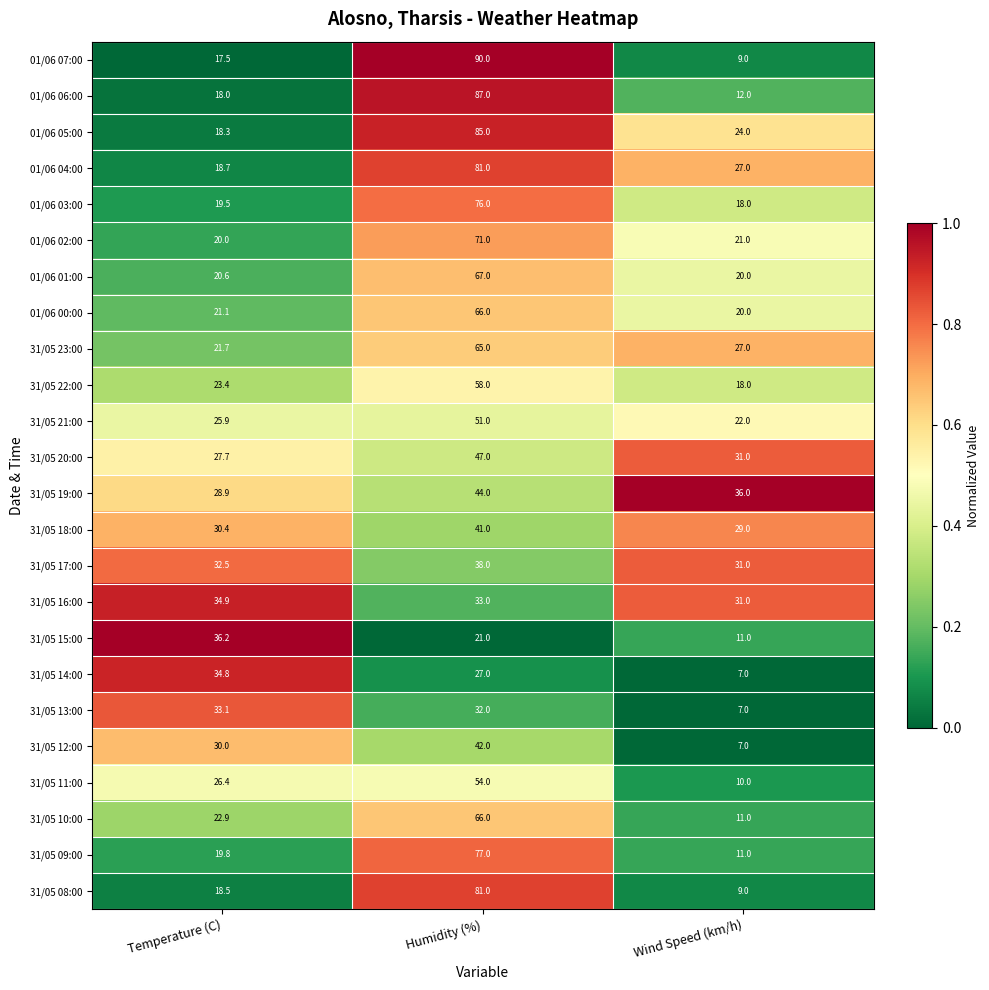

At which label is 31/05 22:00 closest to 38?

Temperature (C)